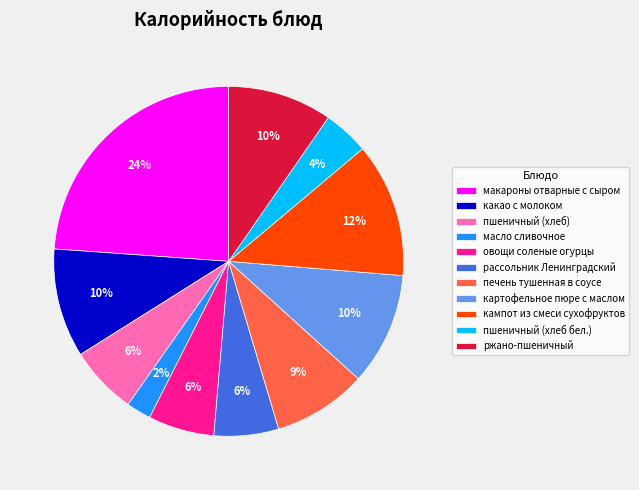

True or false: кампот из смеси сухофруктов accounts for 12% of the total.

True